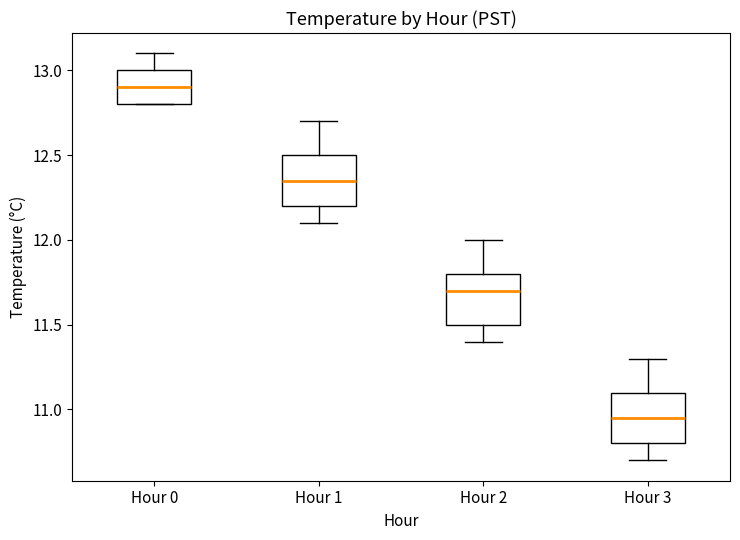

Which box's median line is the highest?

Hour 0